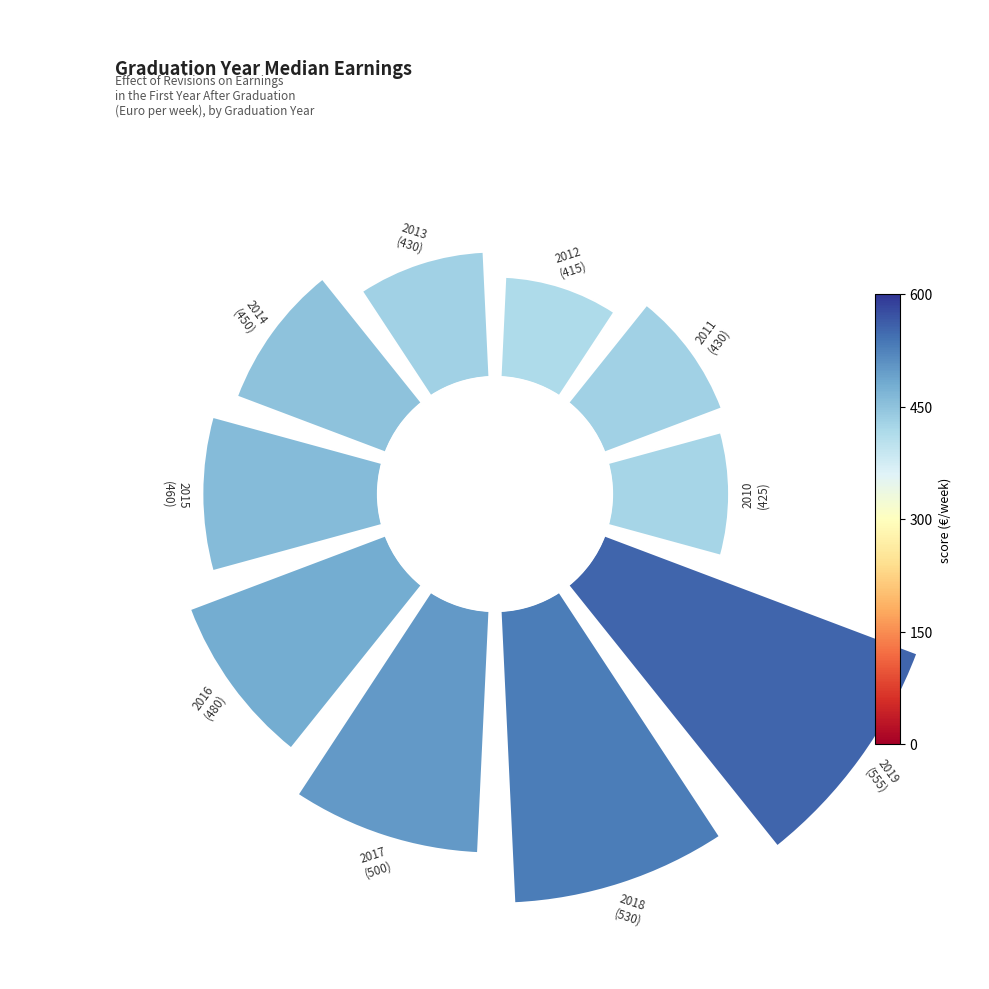

Do 3 and 4 together represent more than half of the pie?

No